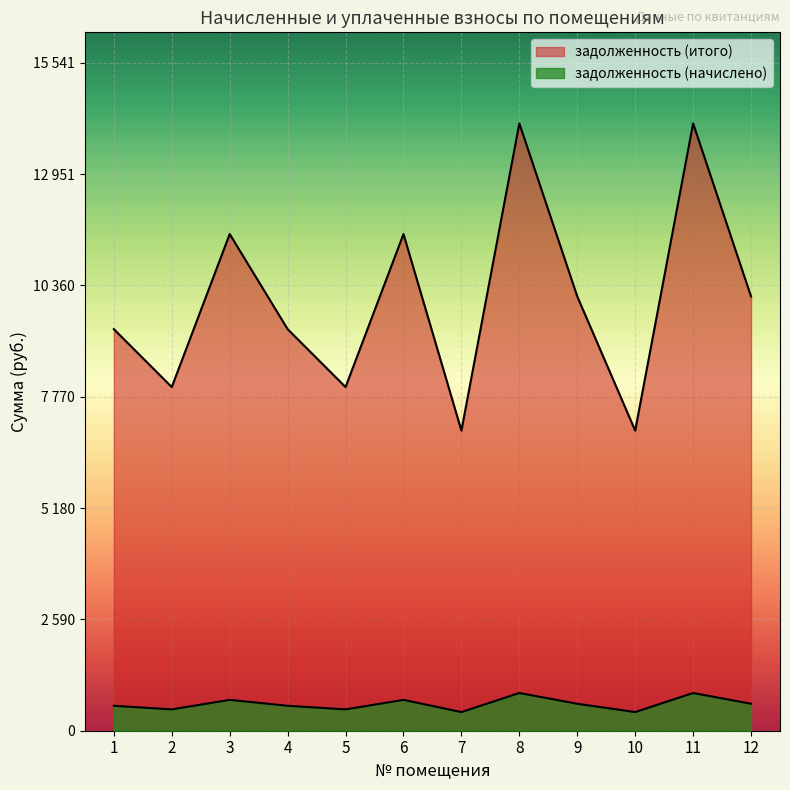

What is the value of the задолженность (итого) point at the 7th from the left?

6982.2